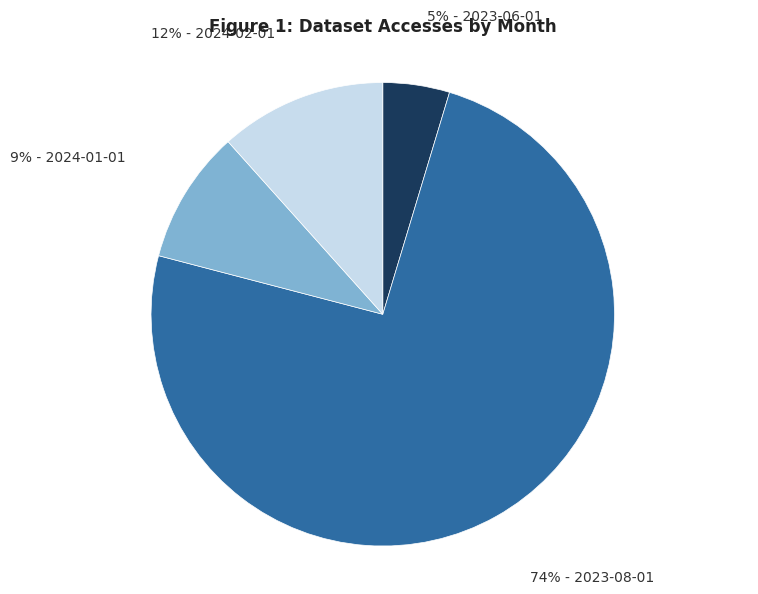

Is there any slice that represents more than half of the pie?

Yes